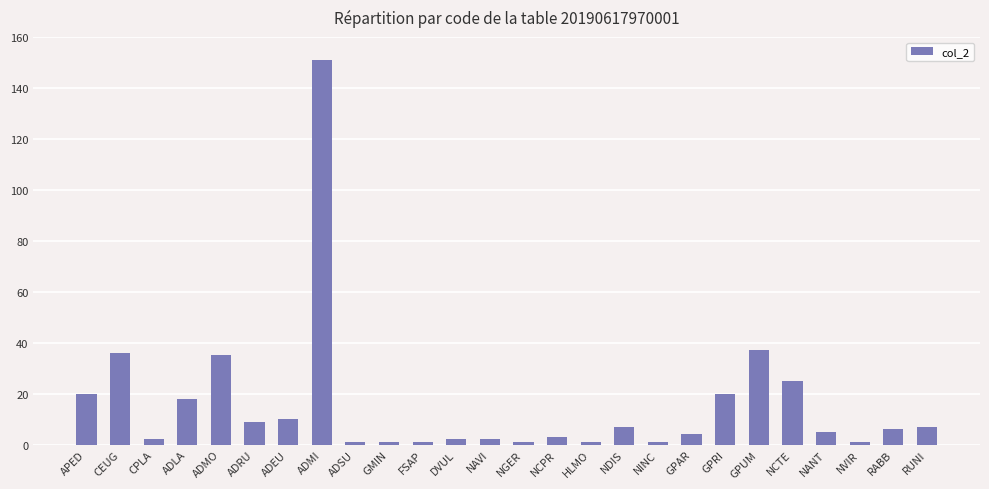

What is the label of the 24th bar from the left?

NVIR